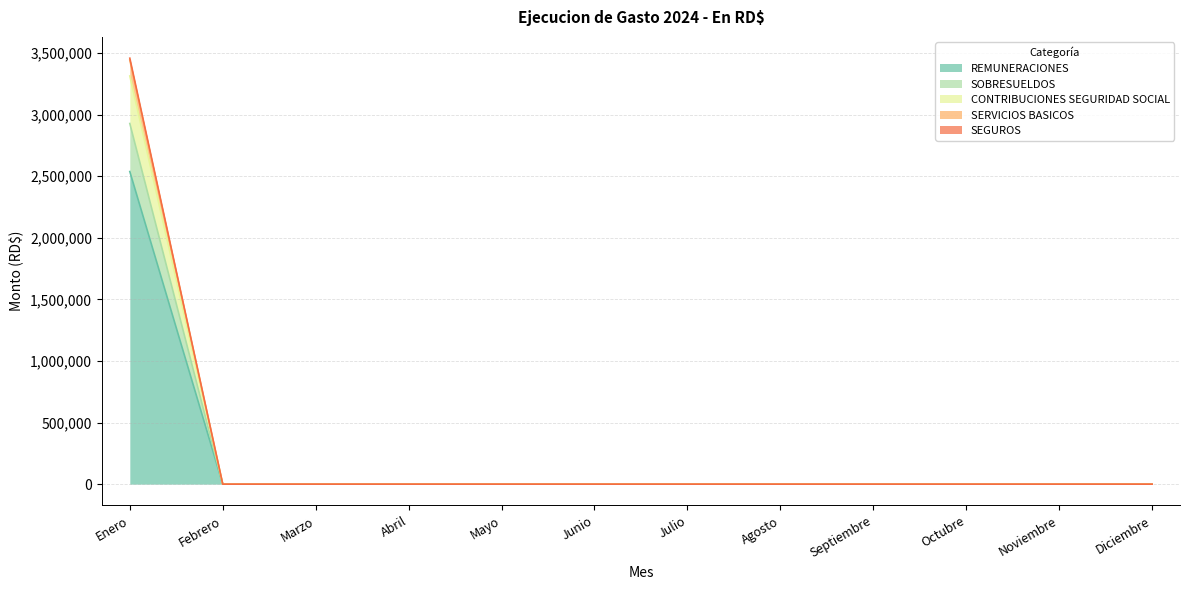

Which category has the lowest value across all series?

Febrero